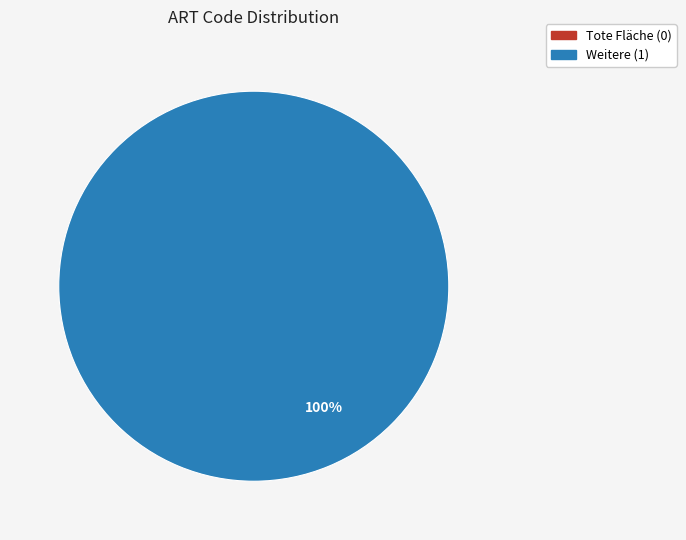

To the nearest percent, what is the difference between the largest and smallest slice percentages?

100%